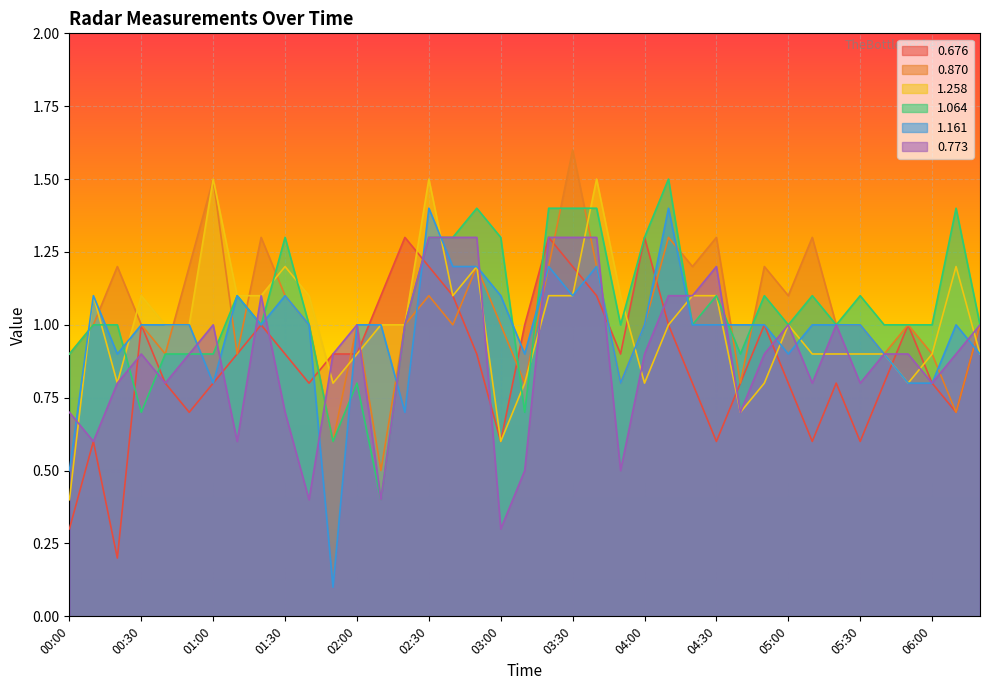

True or false: 1.161 and 0.676 cross at least once.

True